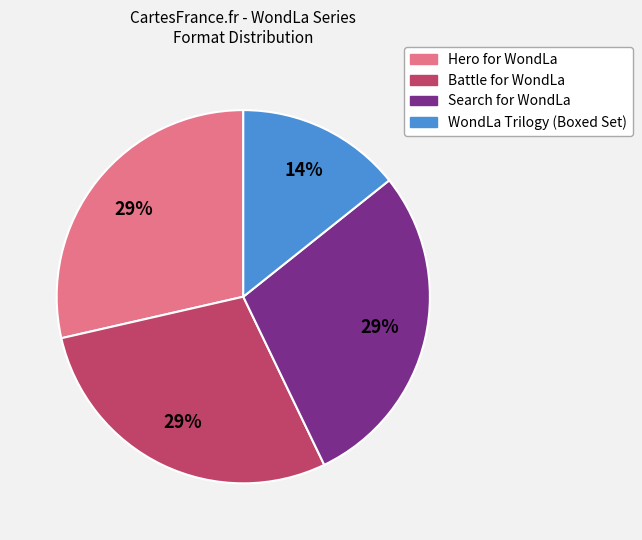

Is there any slice that represents more than half of the pie?

No